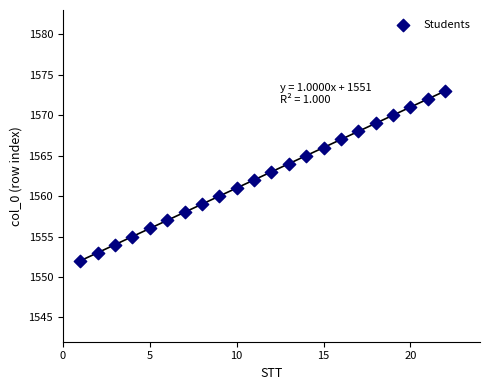

What is the range of Y values (max minus min)?

21